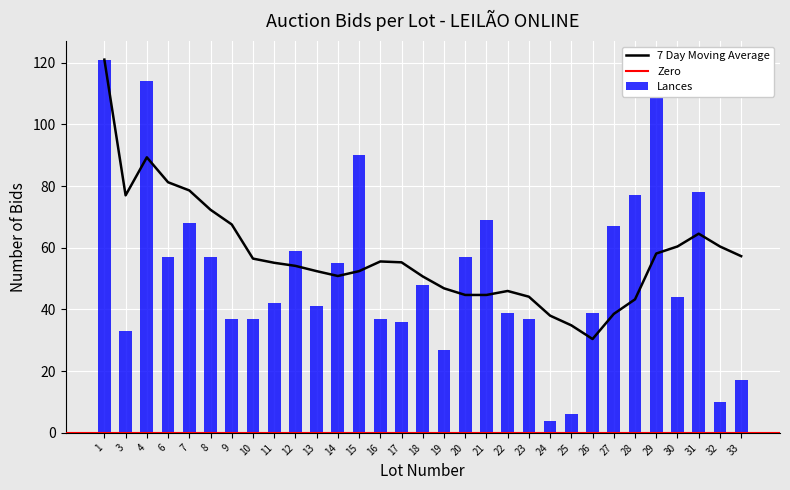

What is the maximum value shown in the chart?

121.0